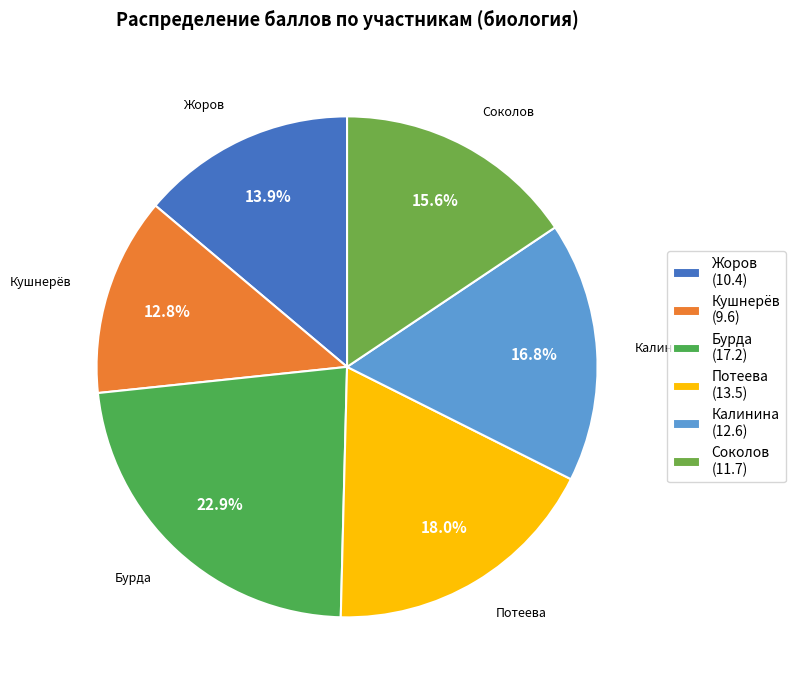

Is it true that Калинина is 23% of the pie?

False